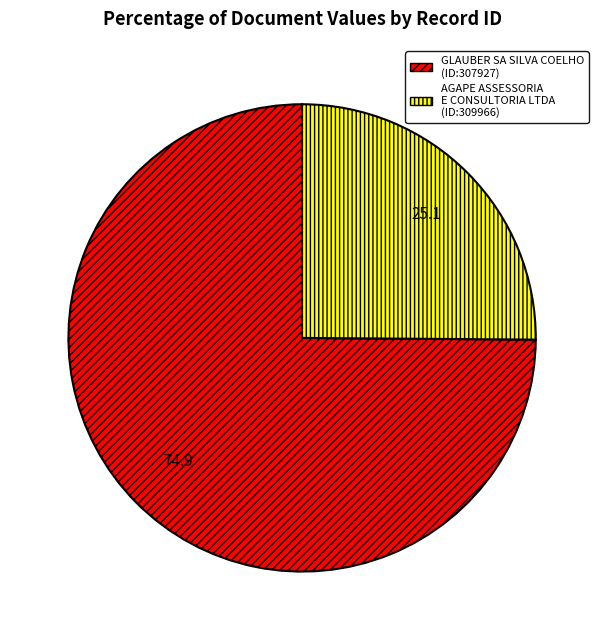

Which slice represents more than half of the pie?

GLAUBER SA SILVA COELHO (ID:307927)